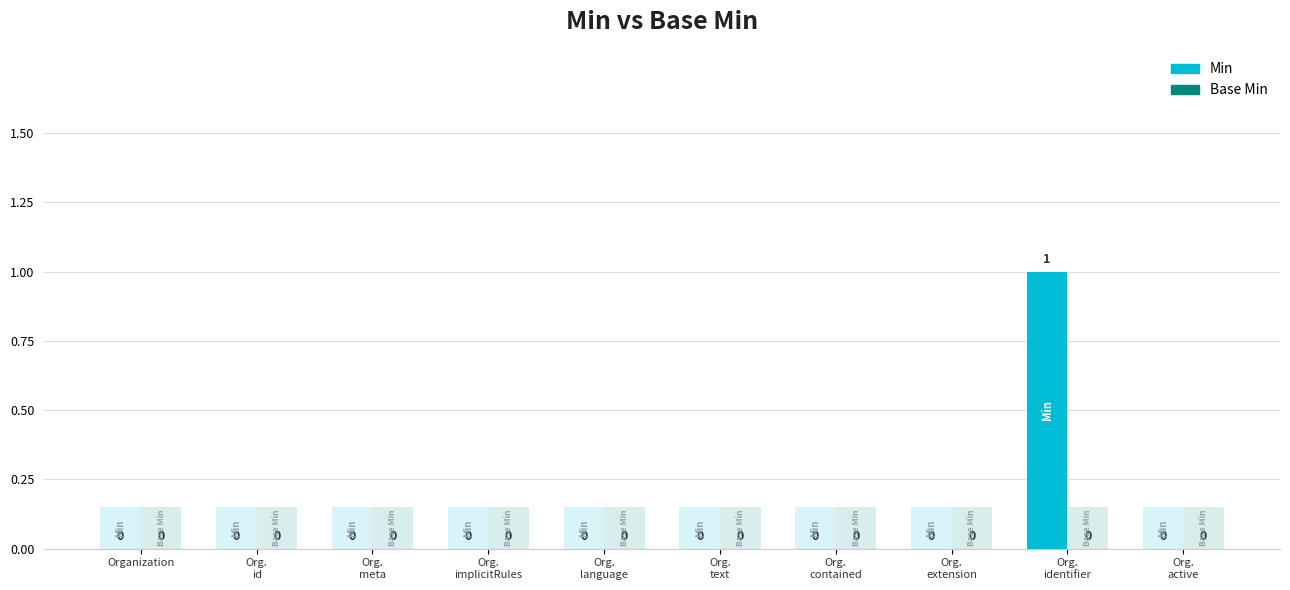

At which category is the sum across all series the highest?

Org.
identifier